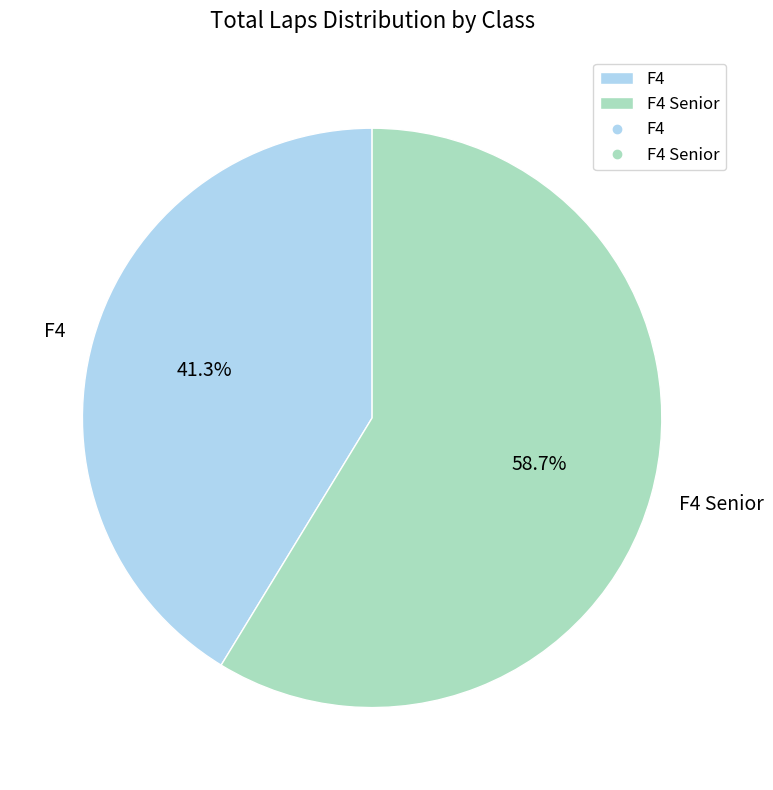

What percentage is the F4 Senior slice, to the nearest percent?

59%